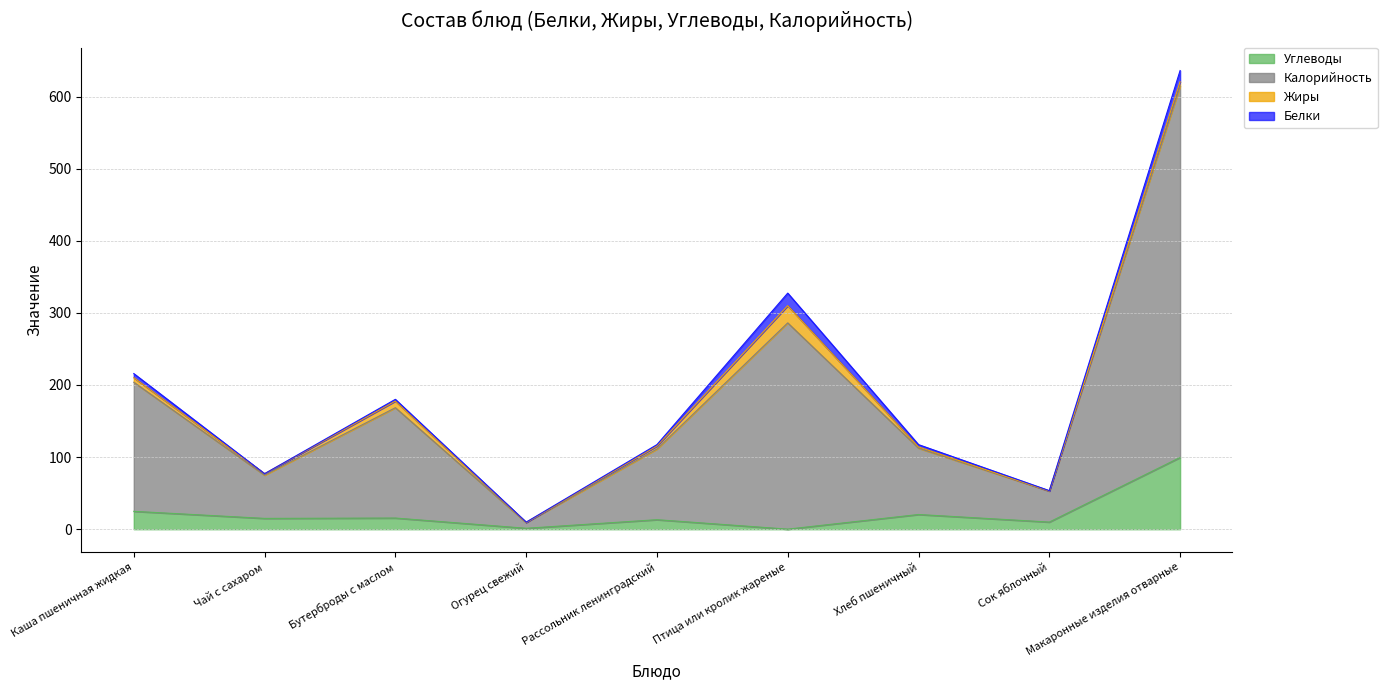

How many data points in Углеводы are less than 15?

4